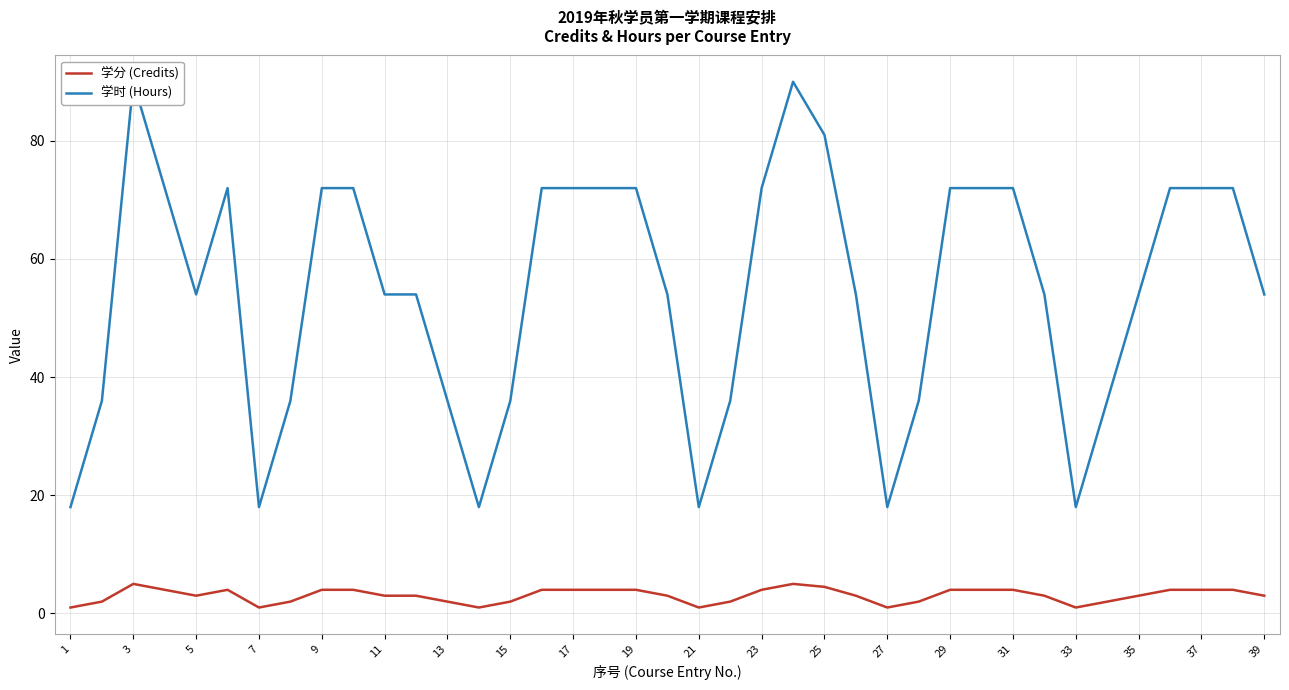

True or false: 学时 (Hours) has more than 1 interior local peaks.

True